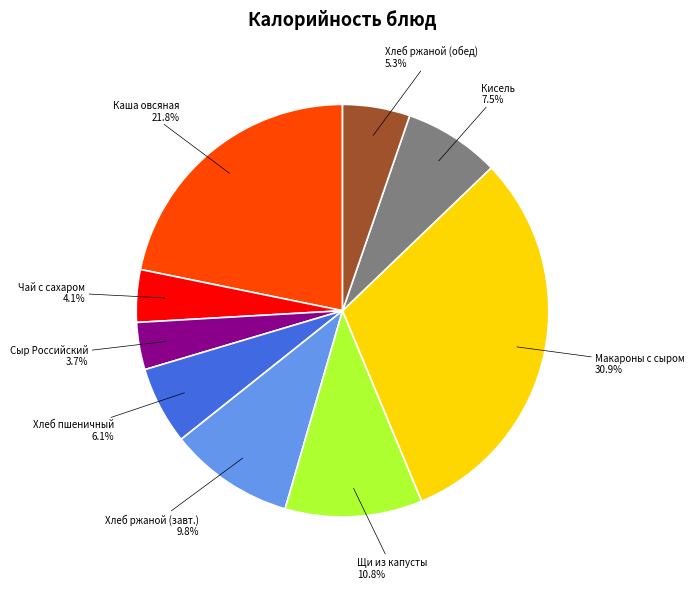

What is the ratio of the value at Каша овсяная to the value at Хлеб пшеничный?

3.6